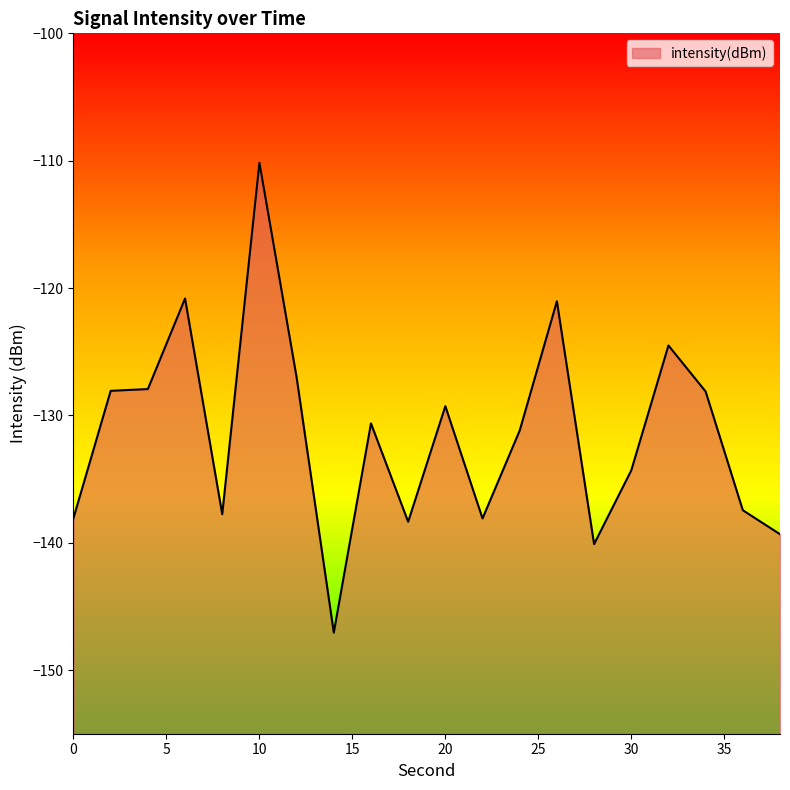

At which label is the value closest to -128?

4